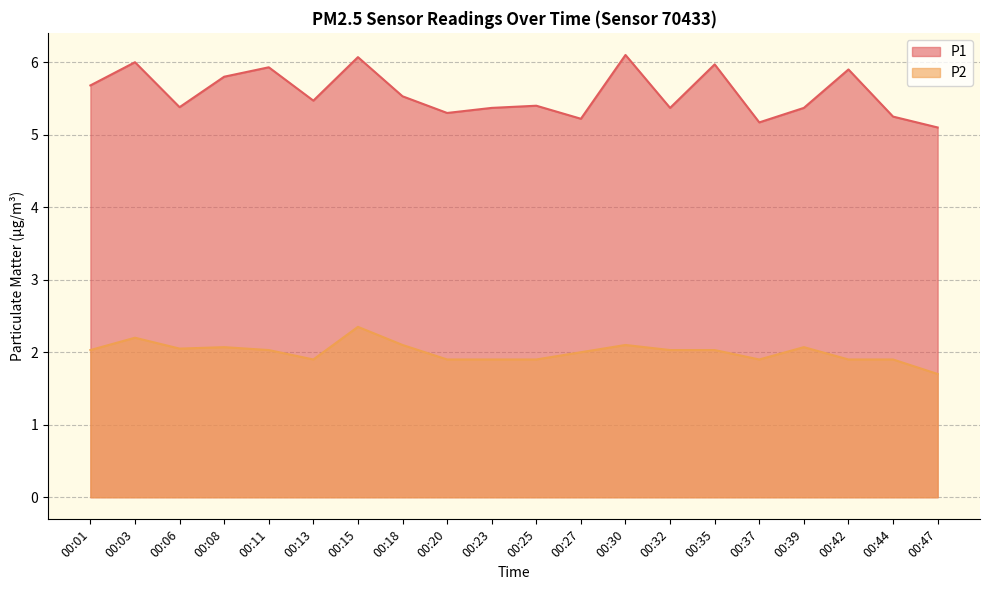

What are all the series names shown in the legend?

P1, P2